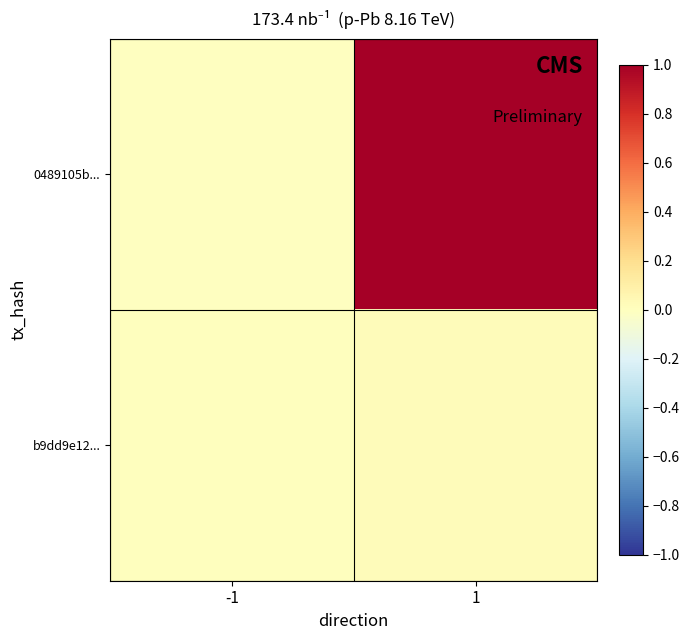

Which category has the highest value across all series?

1